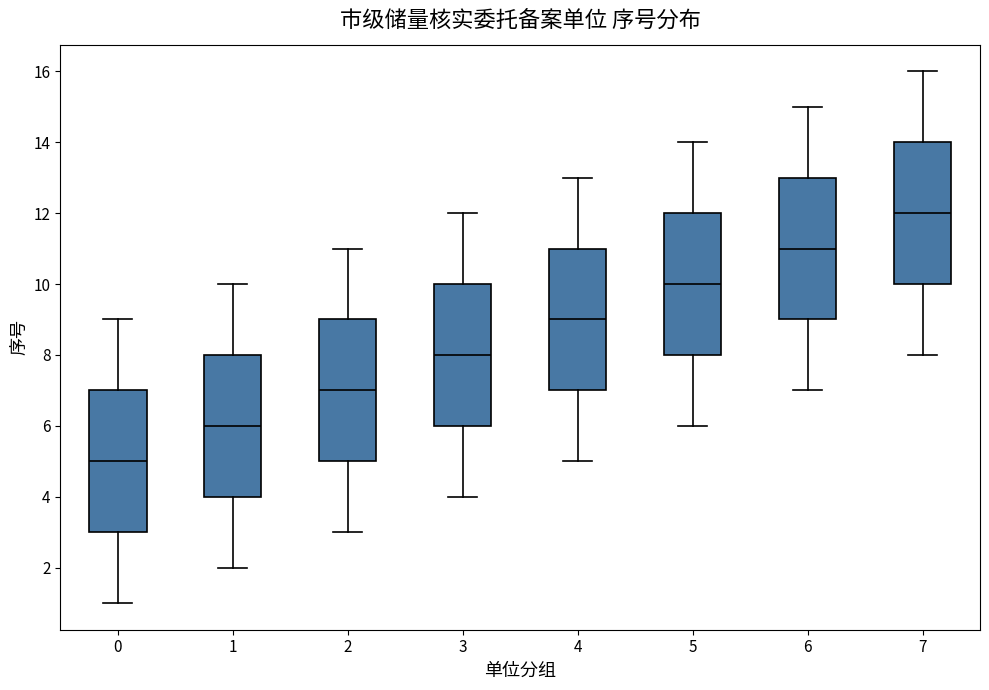

Which box's median line is the lowest?

0